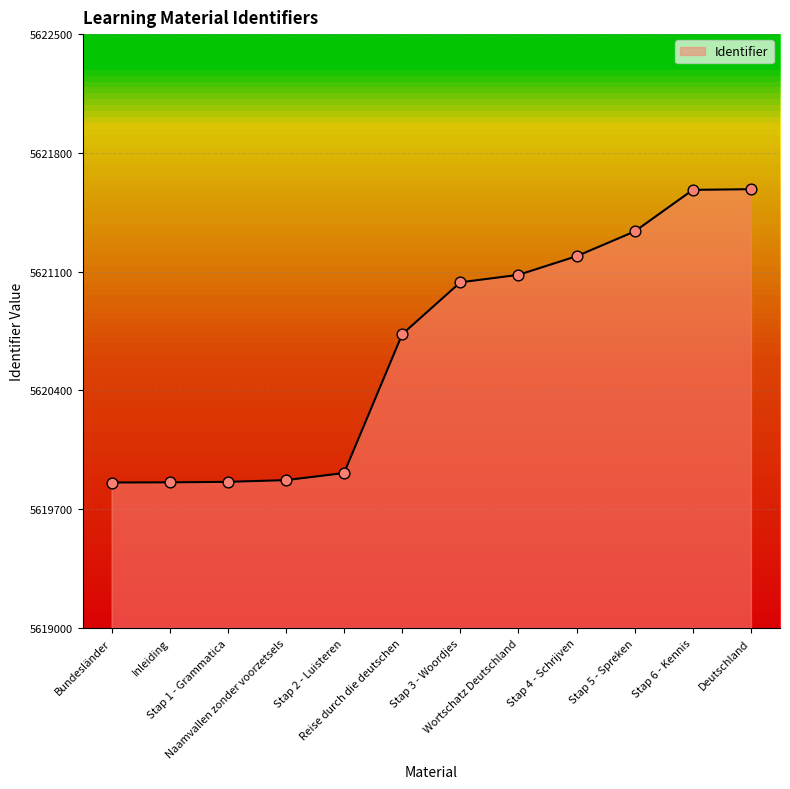

What is the change in value from Wortschatz Deutschland to Deutschland?

+505